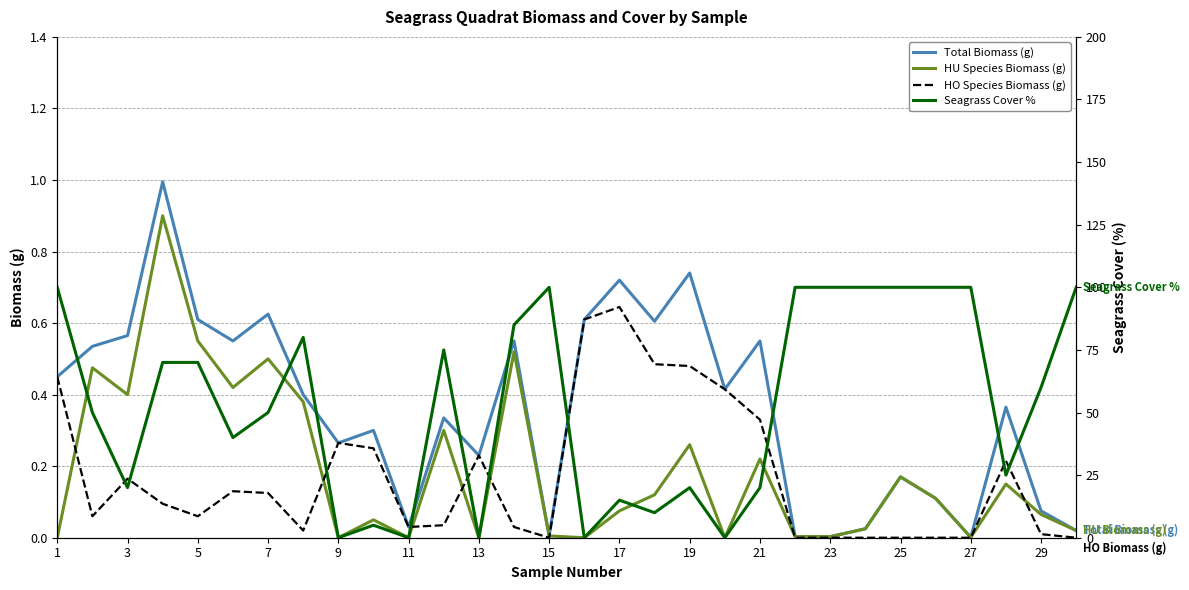

What is the difference between the second highest and second lowest values in the HU Species Biomass (g) series?

0.6